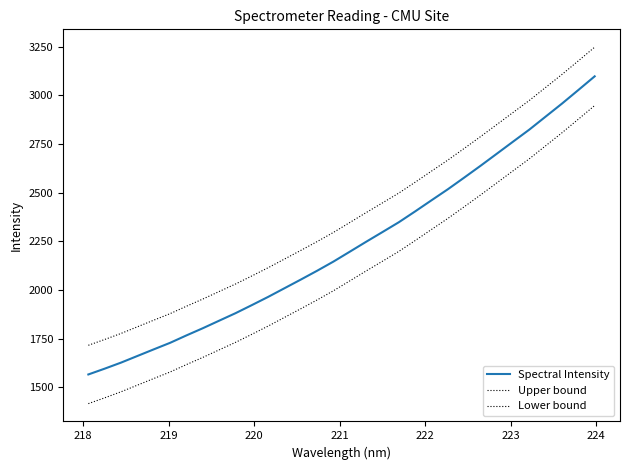

Is this an area chart (filled region under the line)?

No